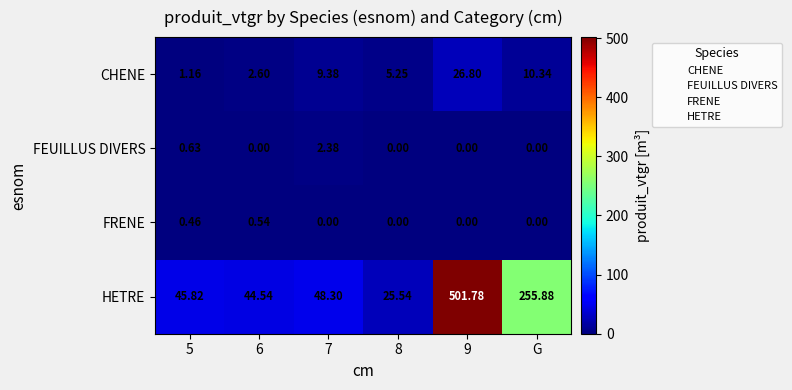

Which series has the widest spread of values?

HETRE